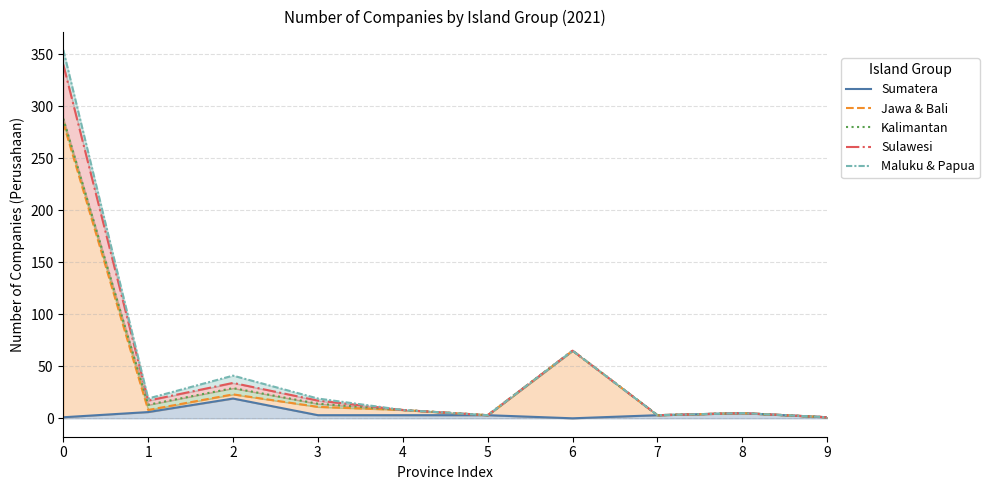

Reading left to right, transcribe all the data shown in this chart.

Sumatera: 0=1	1=6	2=19	3=3	4=3	5=3	6=0	7=3	8=5	9=1
Jawa & Bali: 0=284	1=8	2=23	3=11	4=8	5=3	6=65	7=3	8=5	9=1
Kalimantan: 0=288	1=13	2=29	3=14	4=8	5=3	6=65	7=3	8=5	9=1
Sulawesi: 0=340	1=17	2=34	3=17	4=8	5=3	6=65	7=3	8=5	9=1
Maluku & Papua: 0=354	1=19	2=41	3=19	4=8	5=3	6=65	7=3	8=5	9=1